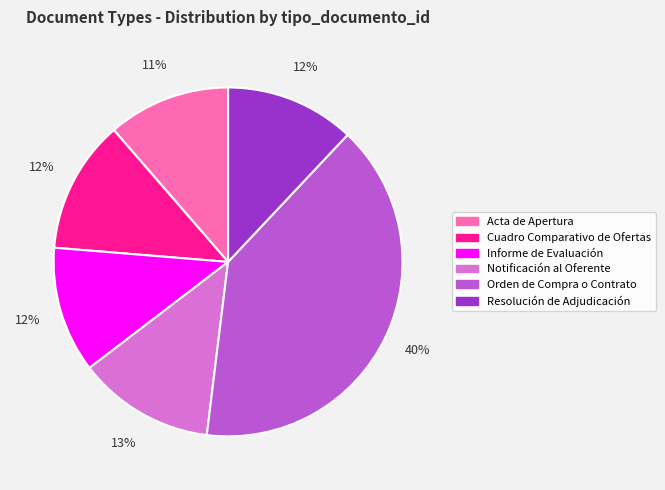

Between Acta de Apertura and Cuadro Comparativo de Ofertas, which is larger?

Cuadro Comparativo de Ofertas